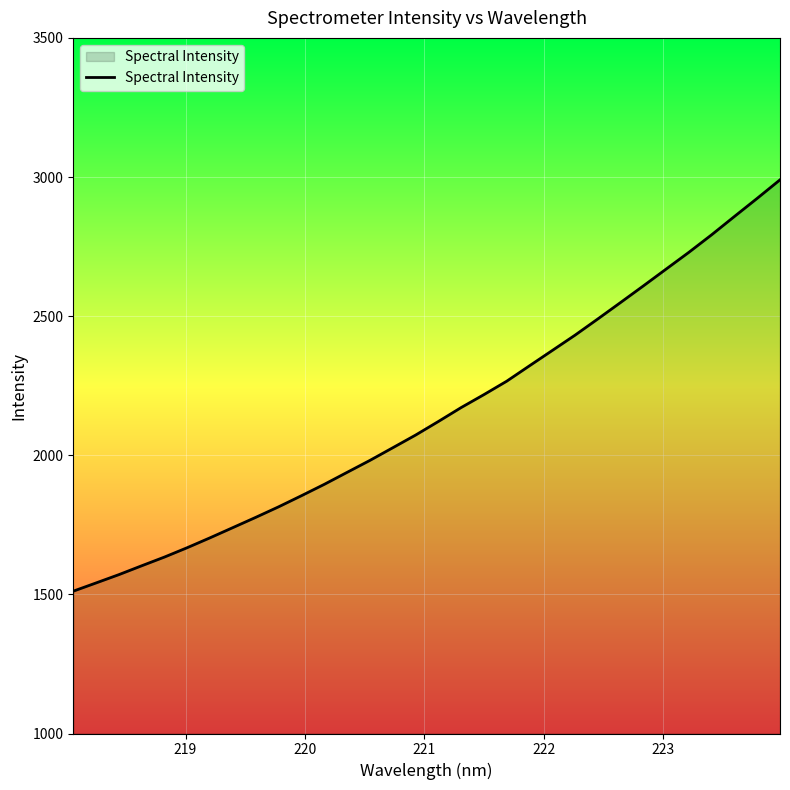

What is the smallest value displayed?

1511.5